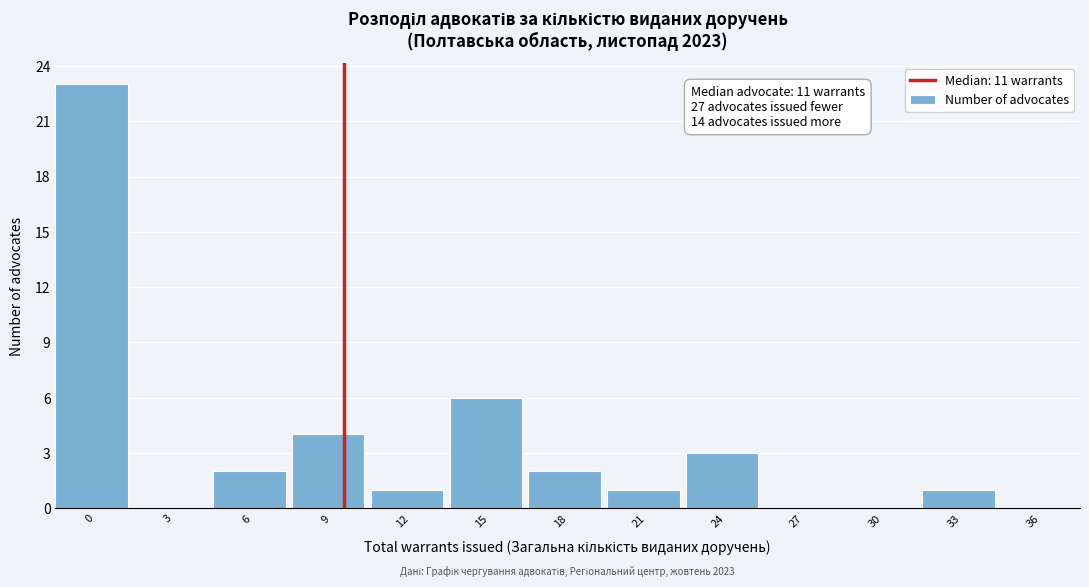

Reading left to right, extract all data points from this chart.

0=23	3=0	6=2	9=4	12=1	15=6	18=2	21=1	24=3	27=0	30=0	33=1	36=0